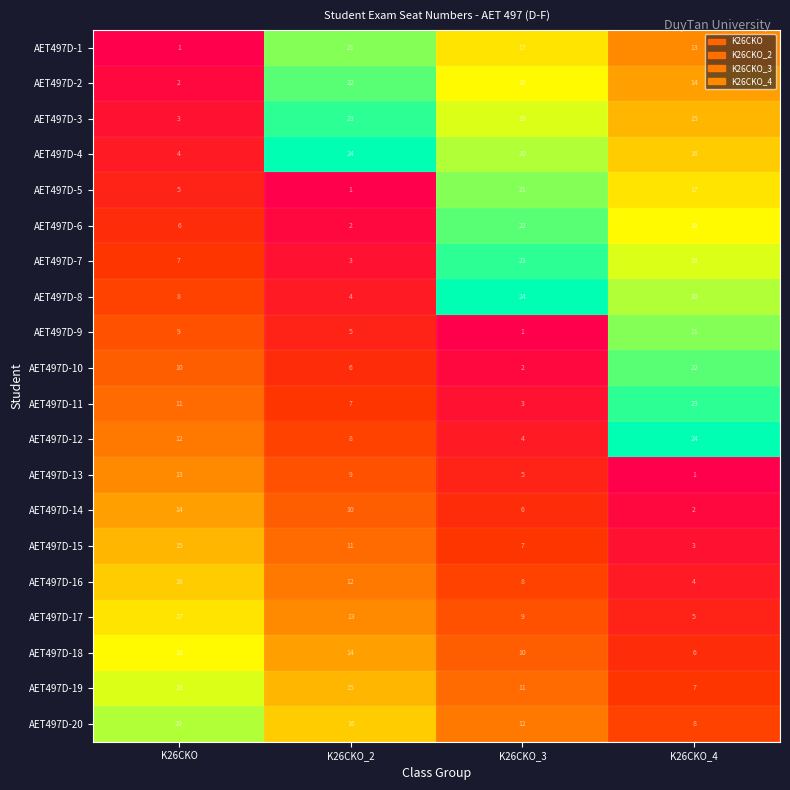

What is the sum of all AET497D-2 values?

56